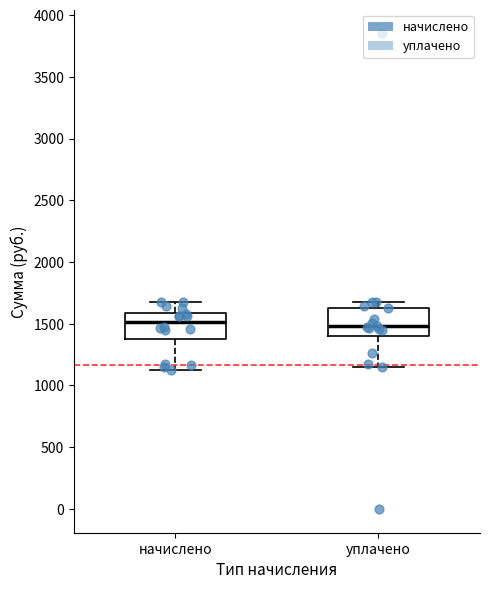

Reading left to right, read every box against the y-axis: the position of its median line, the range the box covers, and the ends of its whiskers. The values are not printed on the chart, so give them approximately, as read against the axis.

начислено: median 1500, box 1400 to 1600, whiskers 1150 to 1700
уплачено: median 1500, box 1400 to 1650, whiskers 1150 to 1700